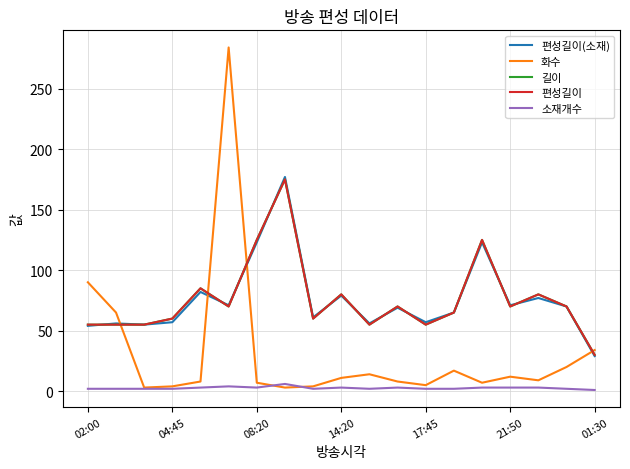

Does the chart display data point markers on the line(s)?

No